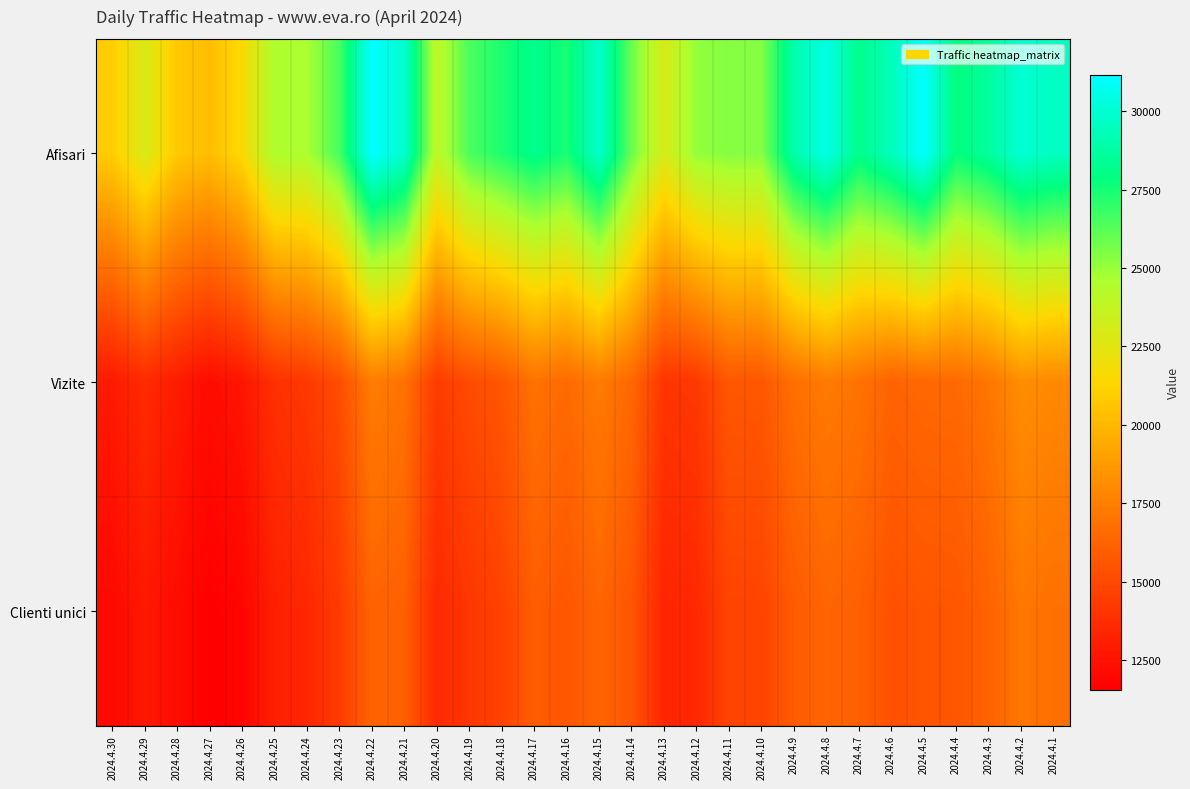

Rank the series at 2024.4.10 from highest to lowest value.

Afisari, Vizite, Clienti unici